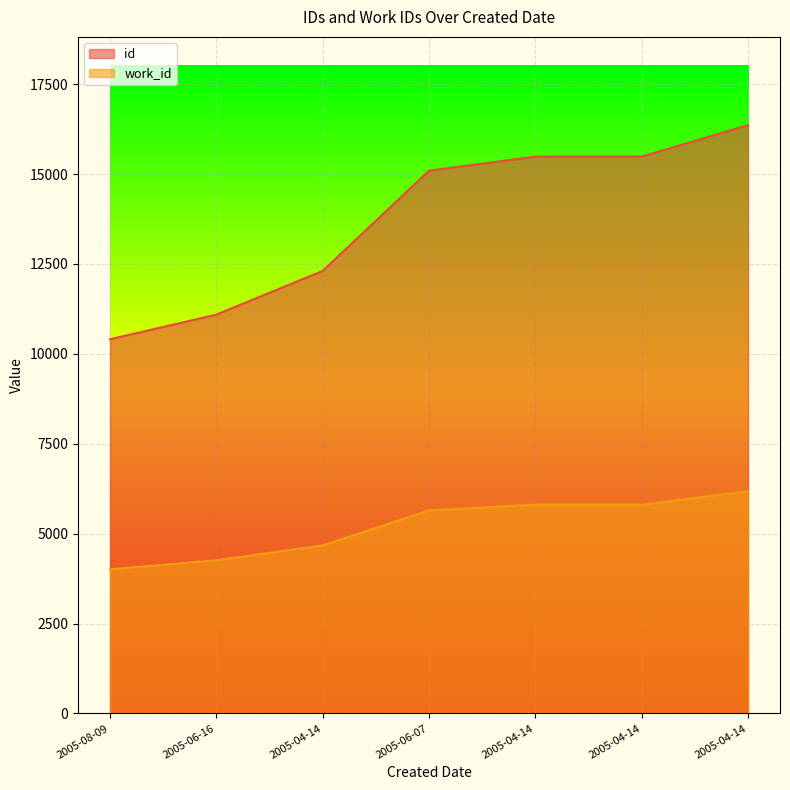

What is the label of the 7th point from the right?

2005-08-09